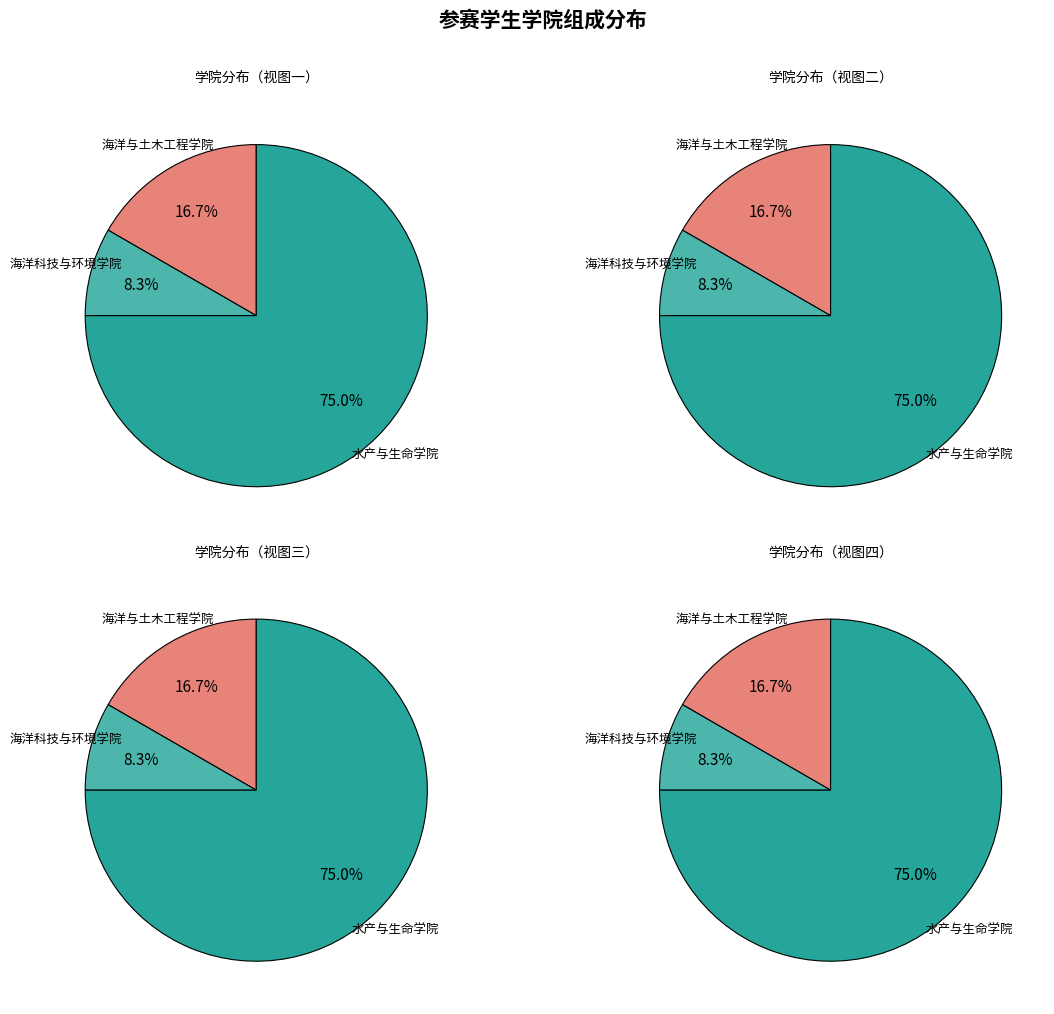

What is the total percentage of 水产与生命学院 and 海洋与土木工程学院?

91.7%